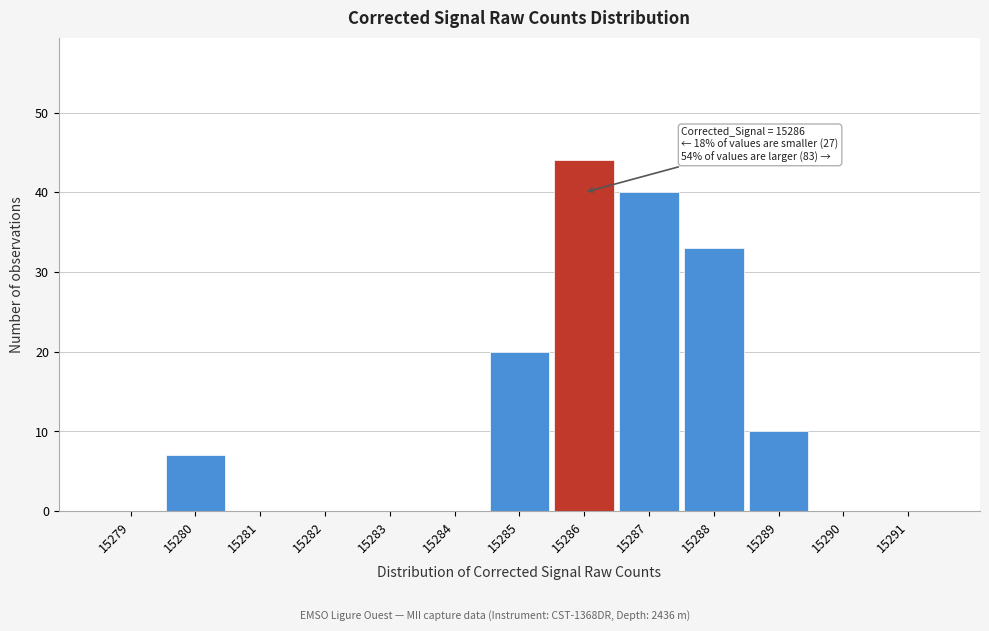

Which range on the x-axis has the tallest bar?

15285.5 to 15286.5